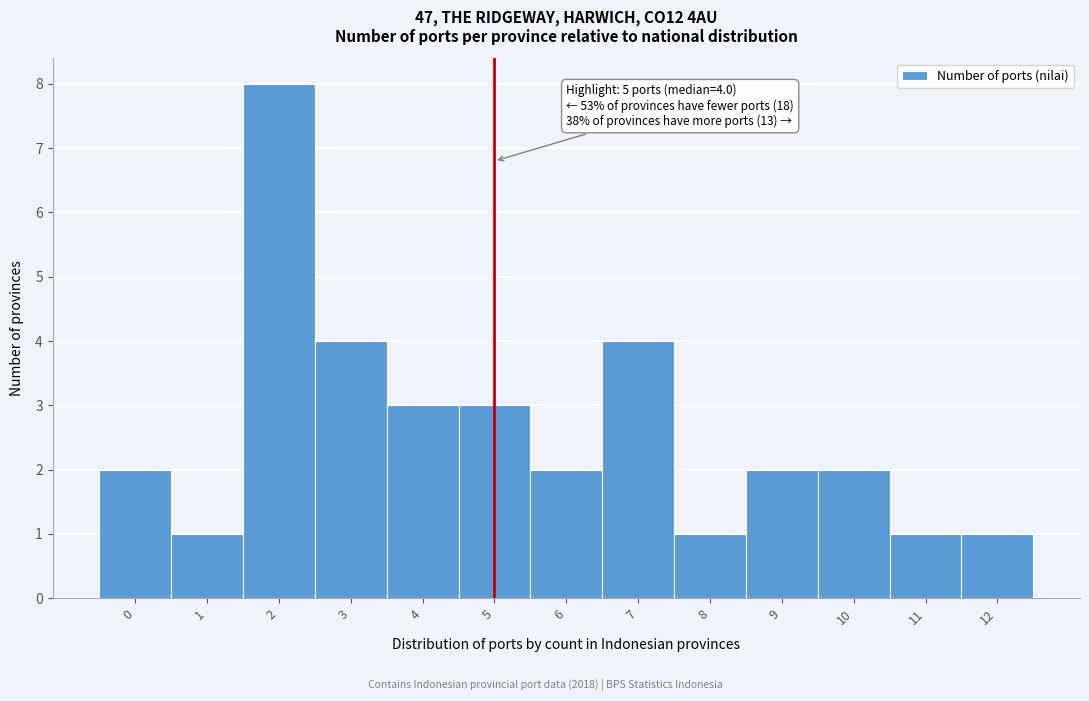

Reading right to left, list all the values displayed in this chart.

12=1	11=1	10=2	9=2	8=1	7=4	6=2	5=3	4=3	3=4	2=8	1=1	0=2